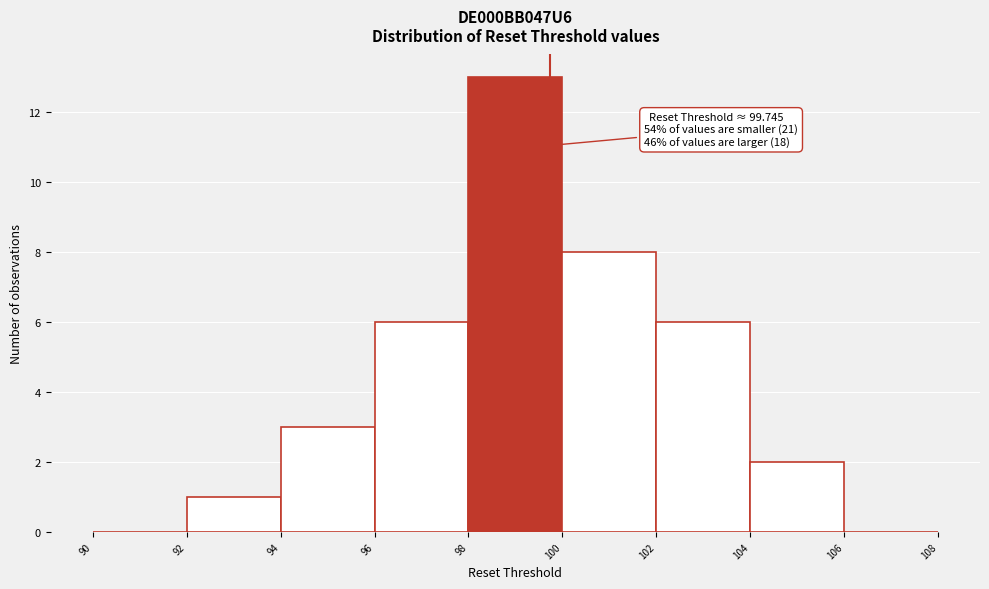

Over which range of the x-axis is the bar tallest?

98 to 100